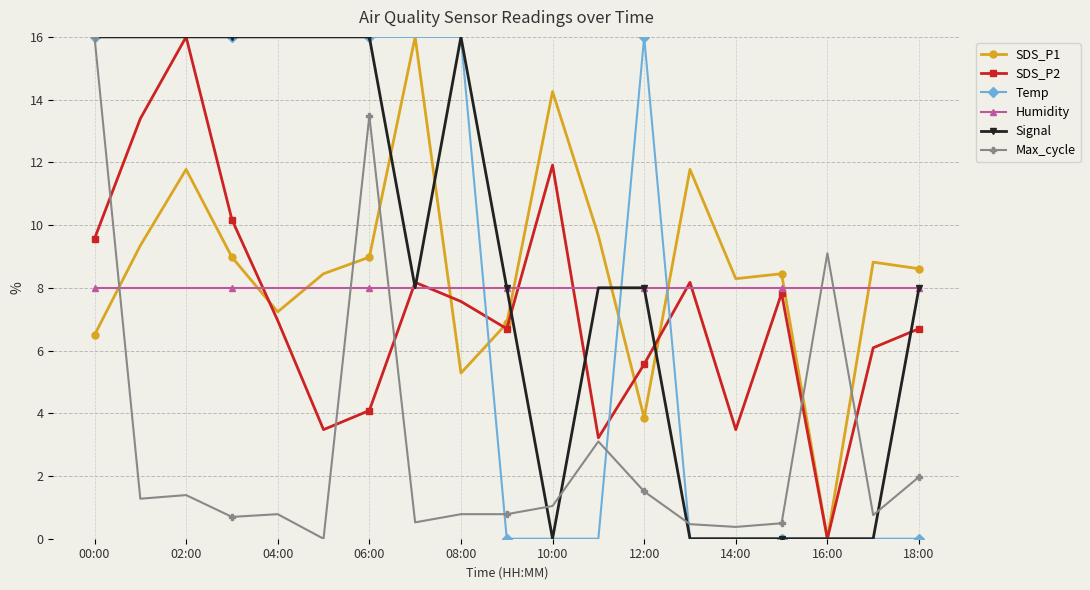

What is the difference between the maximum and minimum values in the Max_cycle series?

16.0